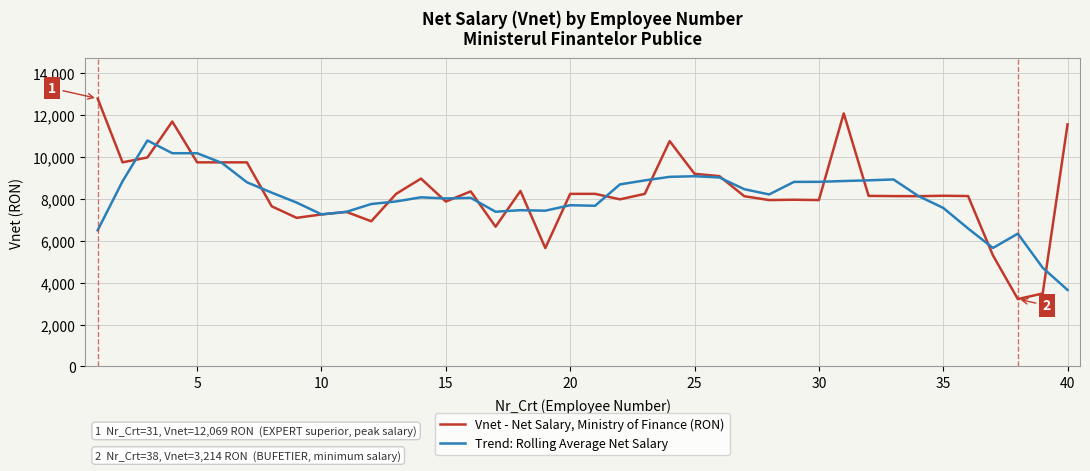

What is the minimum value for Vnet - Net Salary, Ministry of Finance (RON)?

3214.0